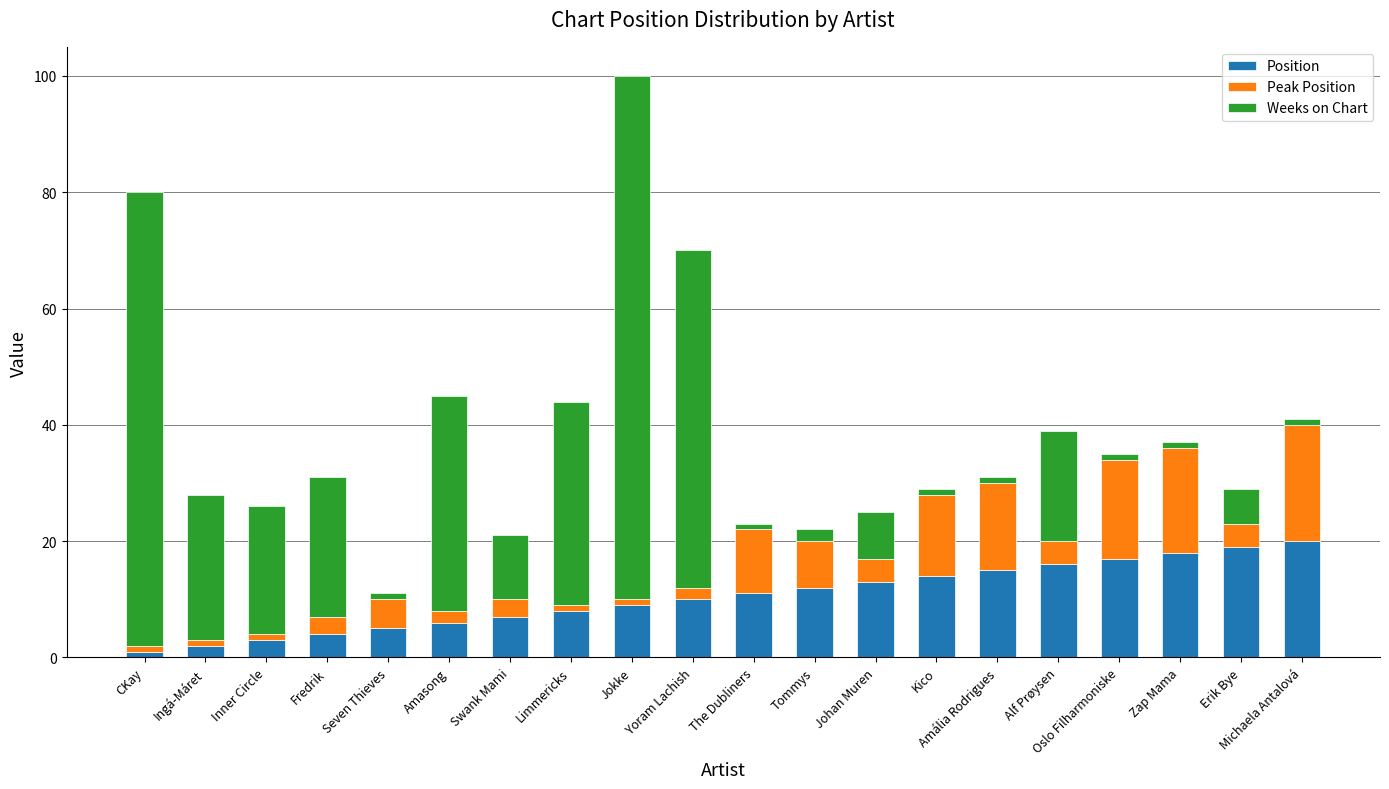

The value of Position at Tommys is 12. True or false?

True